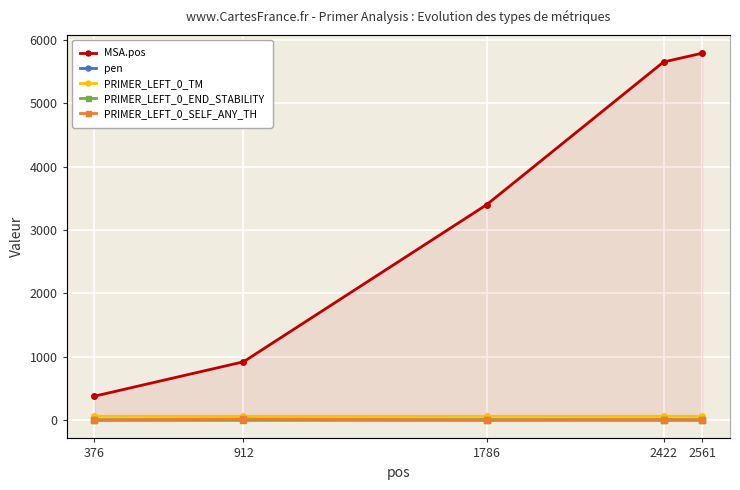

What is the spread (max minus min) of values at 2561?

5791.0